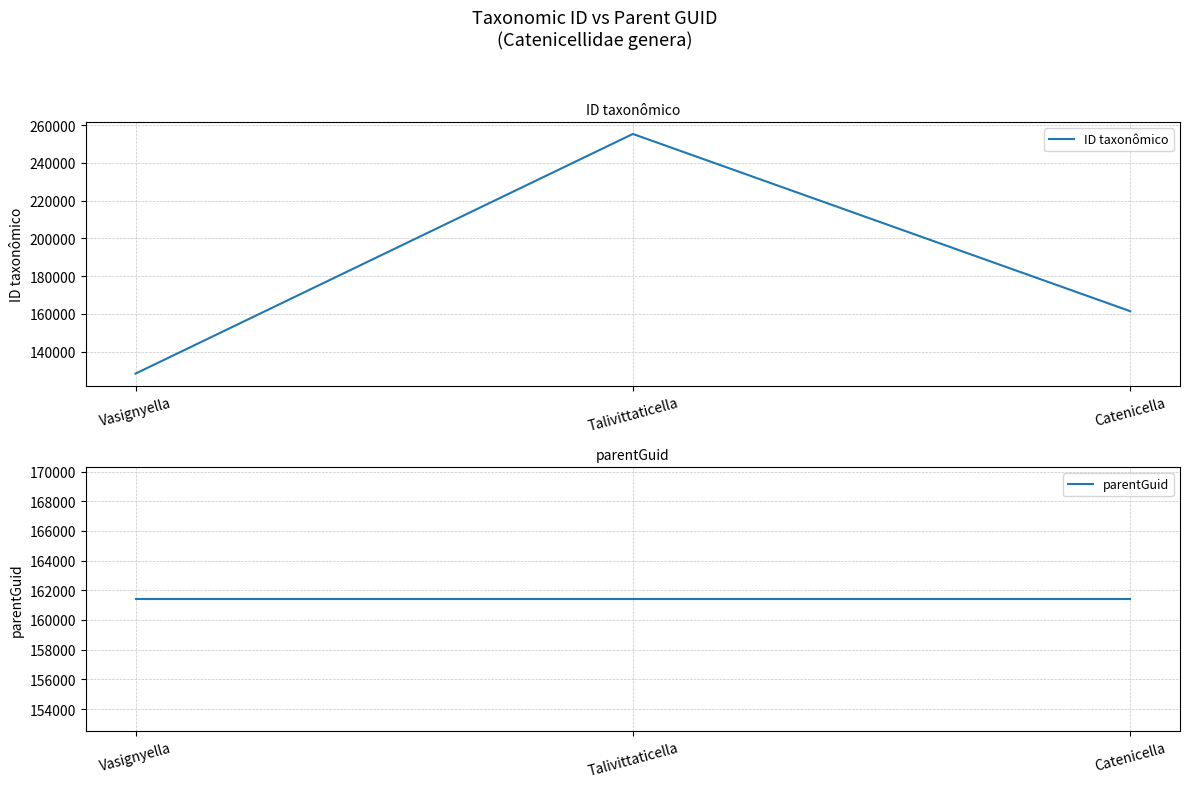

What is the label of the 1st point from the right?

Catenicella